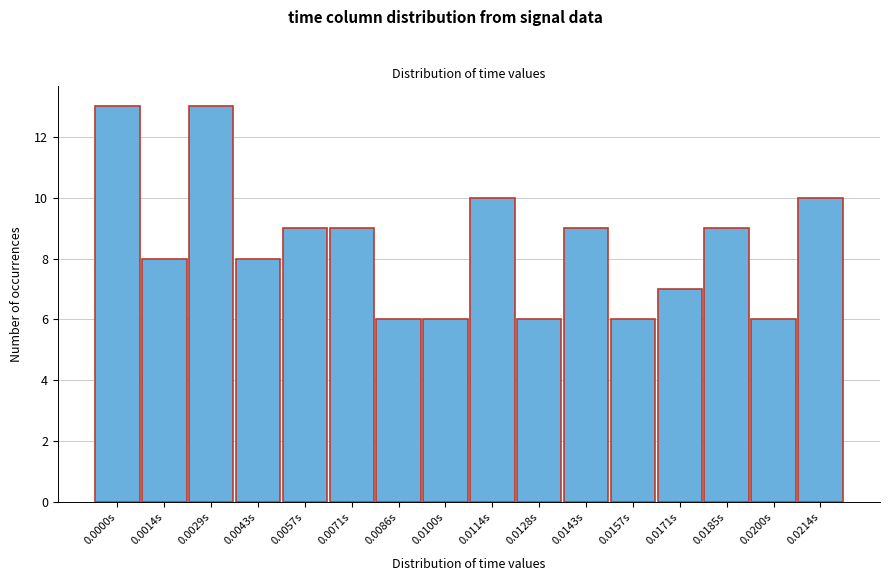

Reading left to right, list all the values displayed in this chart.

13	8	13	8	9	9	6	6	10	6	9	6	7	9	6	10